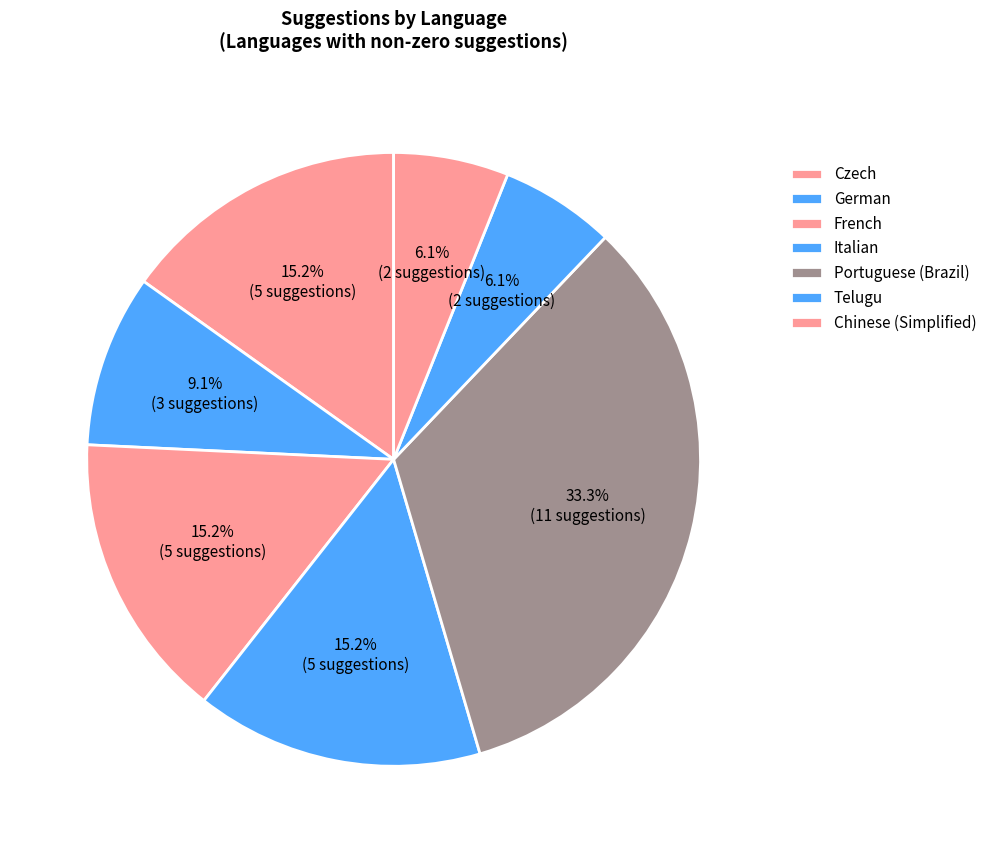

How many segments does this pie chart have?

7